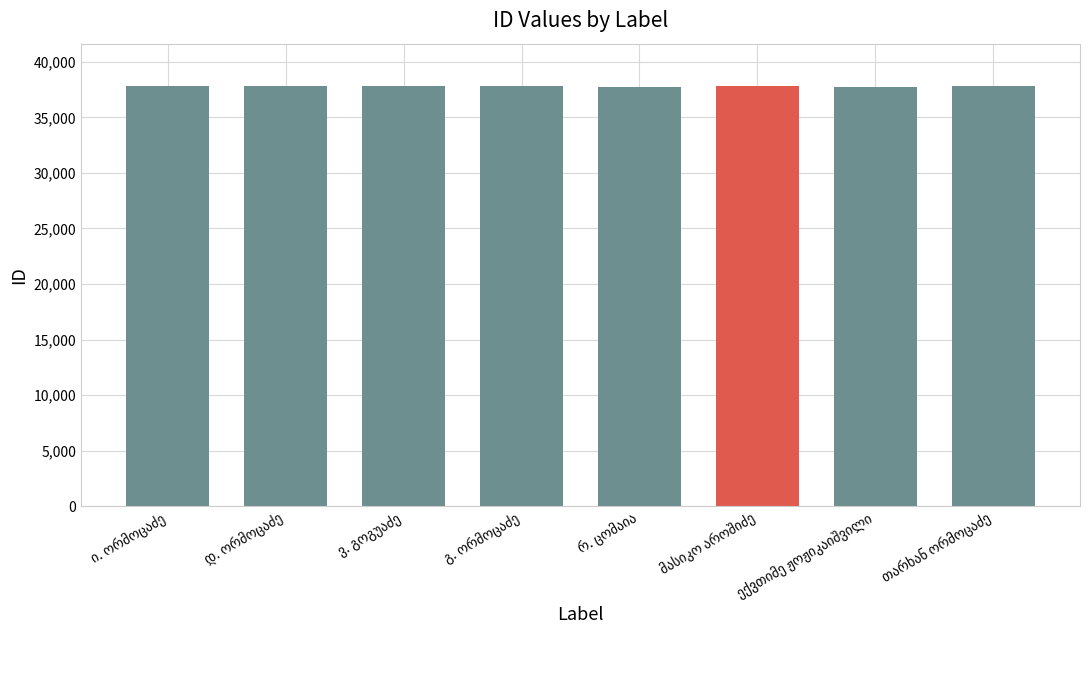

What is the maximum value shown in the chart?

37855